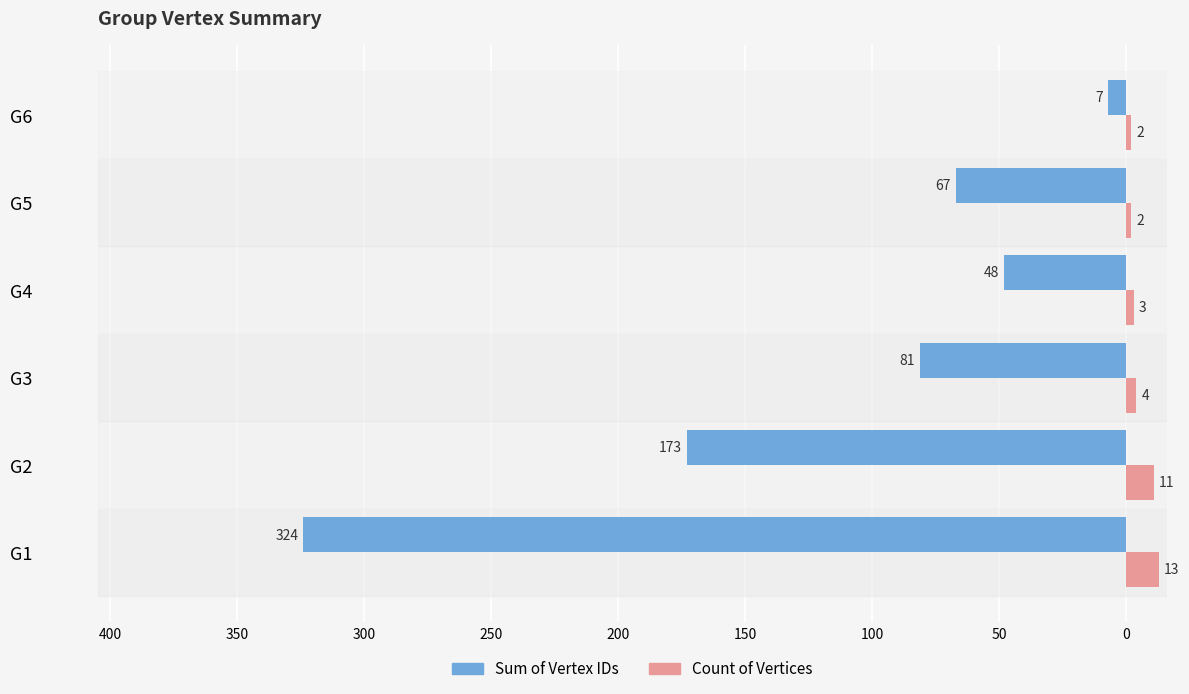

Reading left to right, what are all the values shown in this chart?

Sum of Vertex IDs: -324	-173	-81	-48	-67	-7
Count of Vertices: 13	11	4	3	2	2